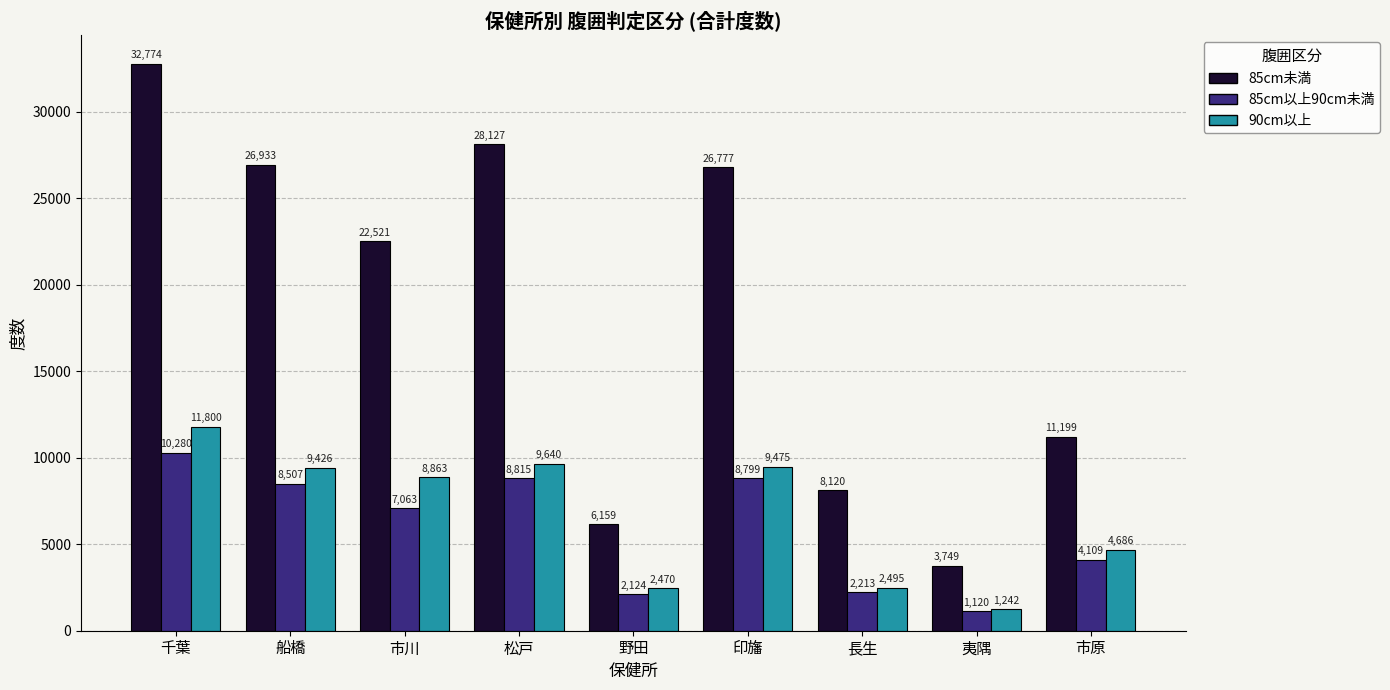

What is the label of the 6th bar from the right?

松戸